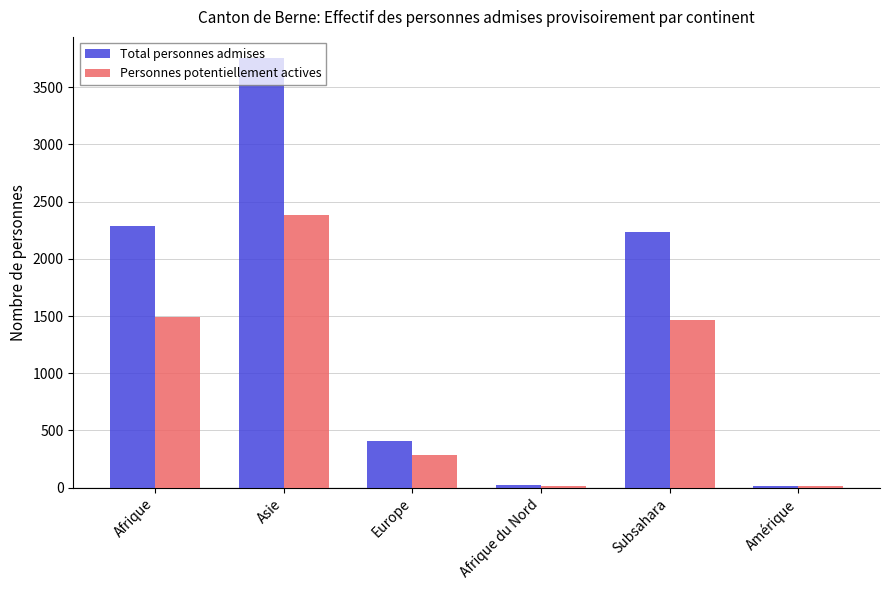

Which series changed the most between Europe and Subsahara?

Total personnes admises